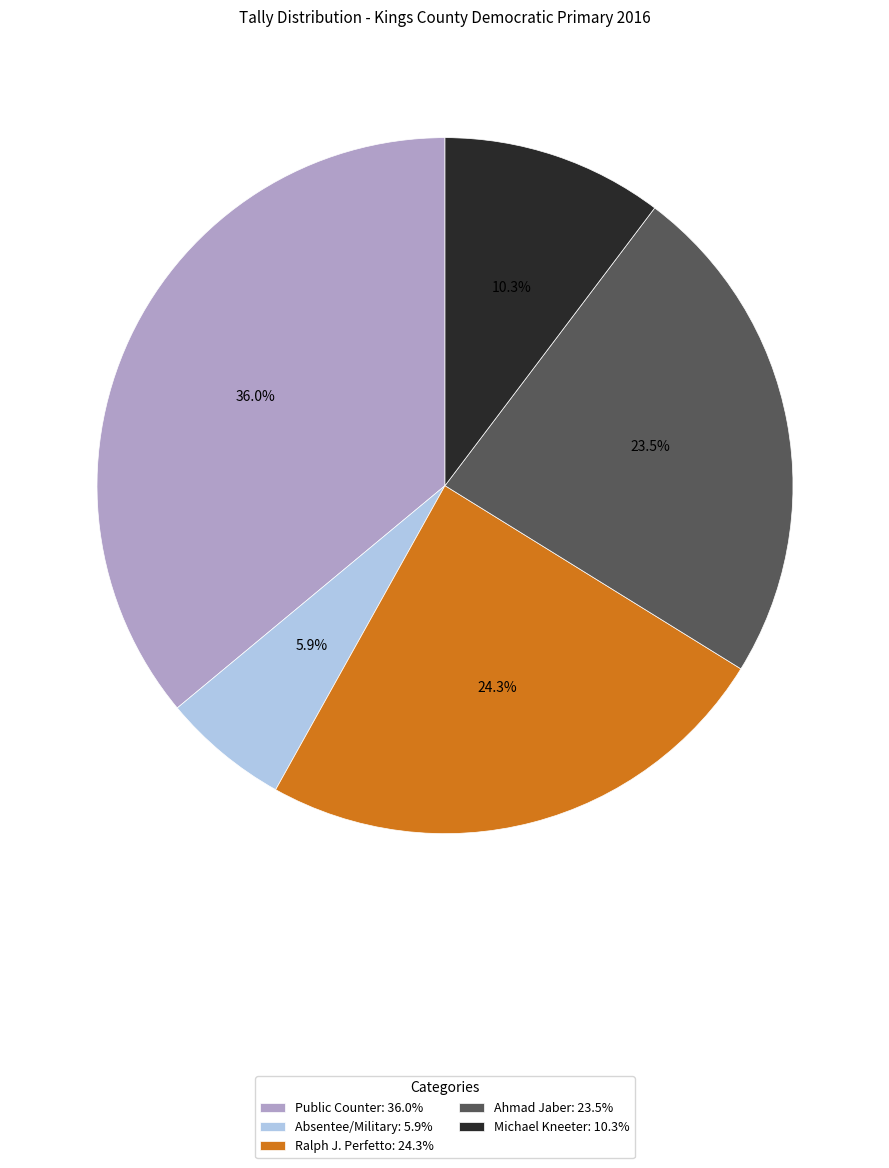

Is there any slice that represents more than half of the pie?

No